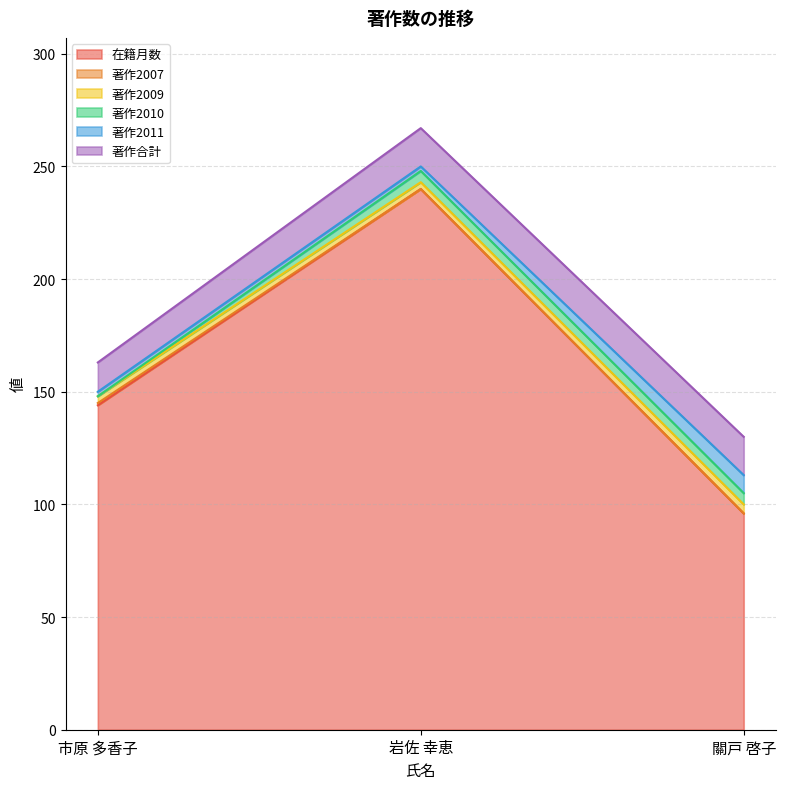

What is the greatest value displayed?

240